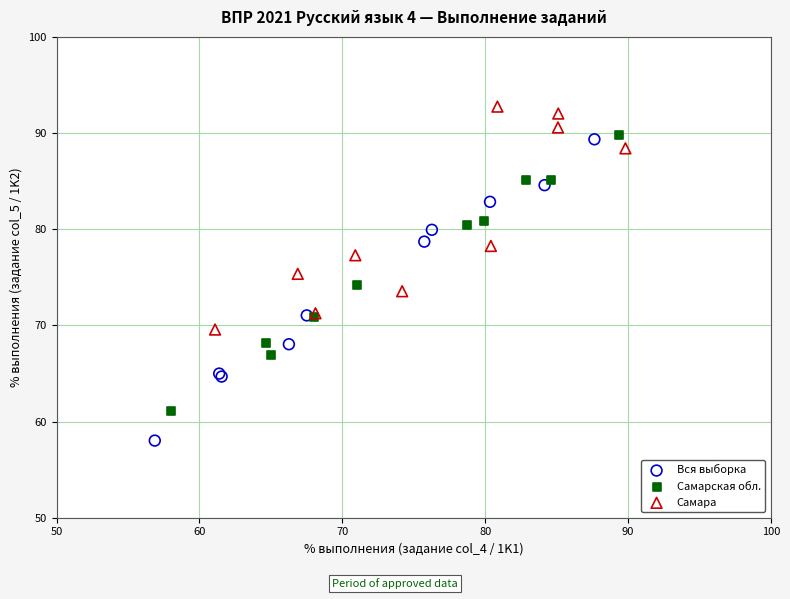

Which series contains the highest Y value?

Самара